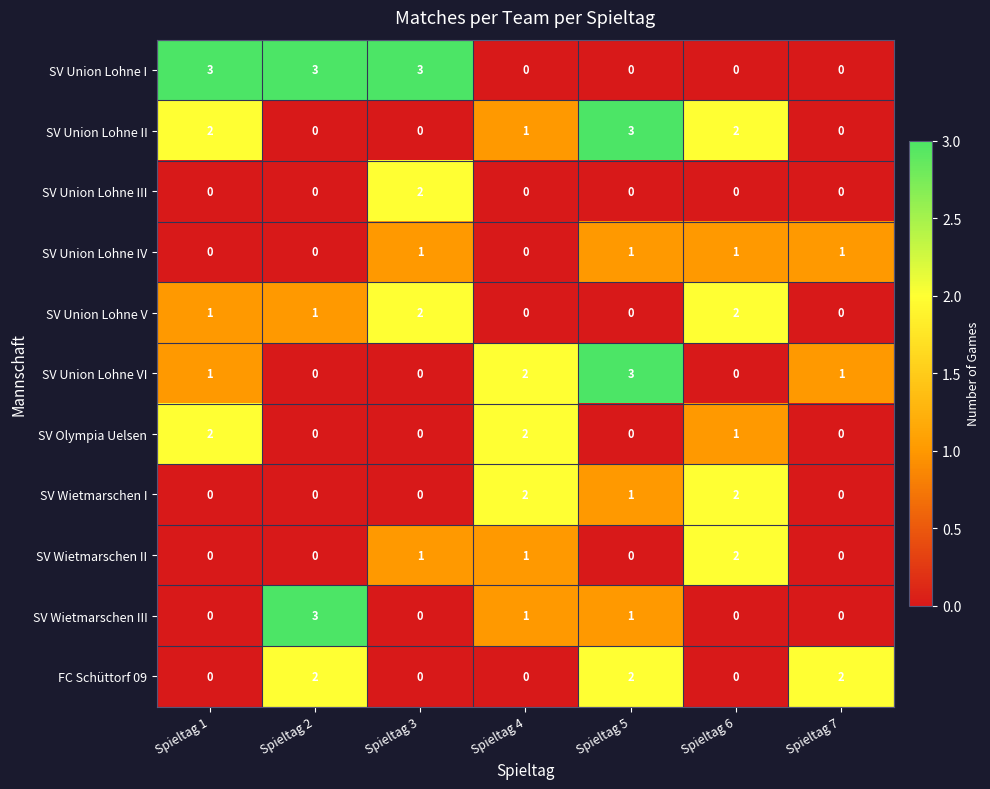

Count the SV Union Lohne VI values in the range 0 to 2.

6